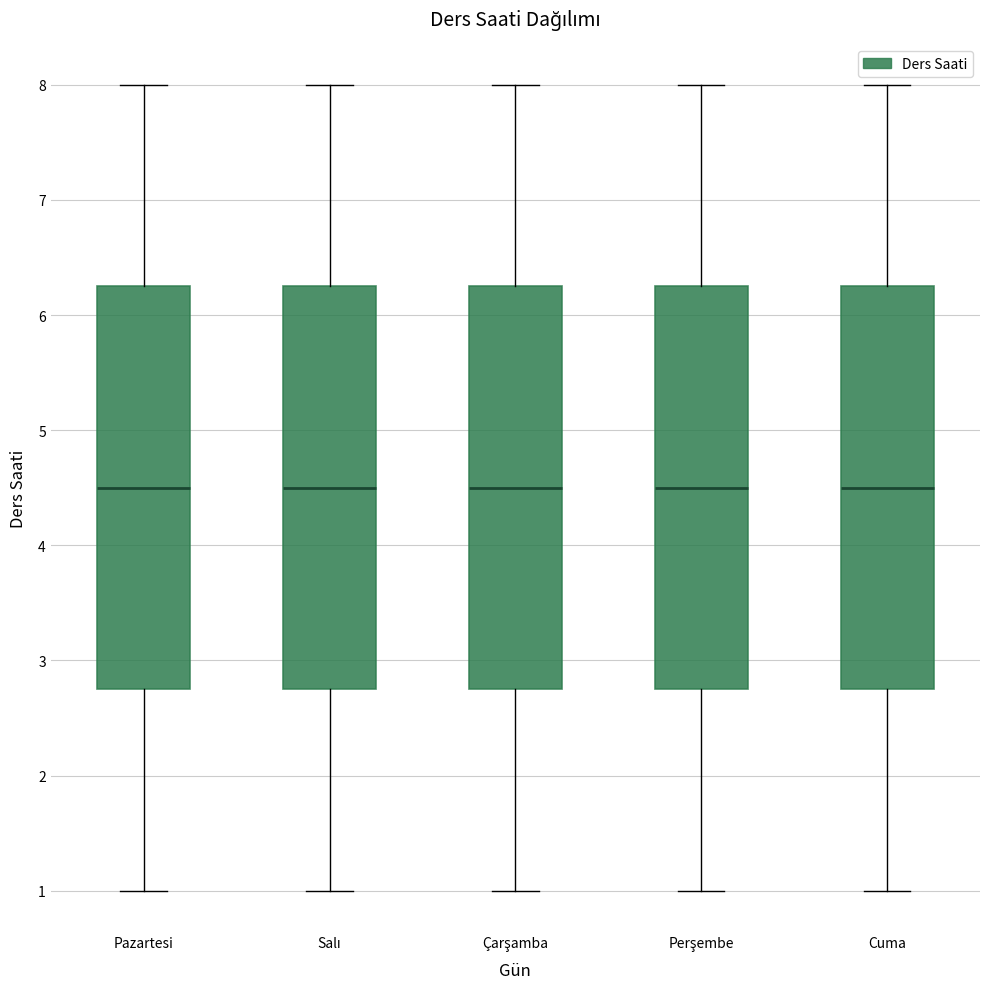

Reading left to right, read every box against the y-axis: the position of its median line, the range the box covers, and the ends of its whiskers. The values are not printed on the chart, so give them approximately, as read against the axis.

Pazartesi: median 4.5, box 2.8 to 6.3, whiskers 1.0 to 8.0
Salı: median 4.5, box 2.8 to 6.3, whiskers 1.0 to 8.0
Çarşamba: median 4.5, box 2.8 to 6.3, whiskers 1.0 to 8.0
Perşembe: median 4.5, box 2.8 to 6.3, whiskers 1.0 to 8.0
Cuma: median 4.5, box 2.8 to 6.3, whiskers 1.0 to 8.0